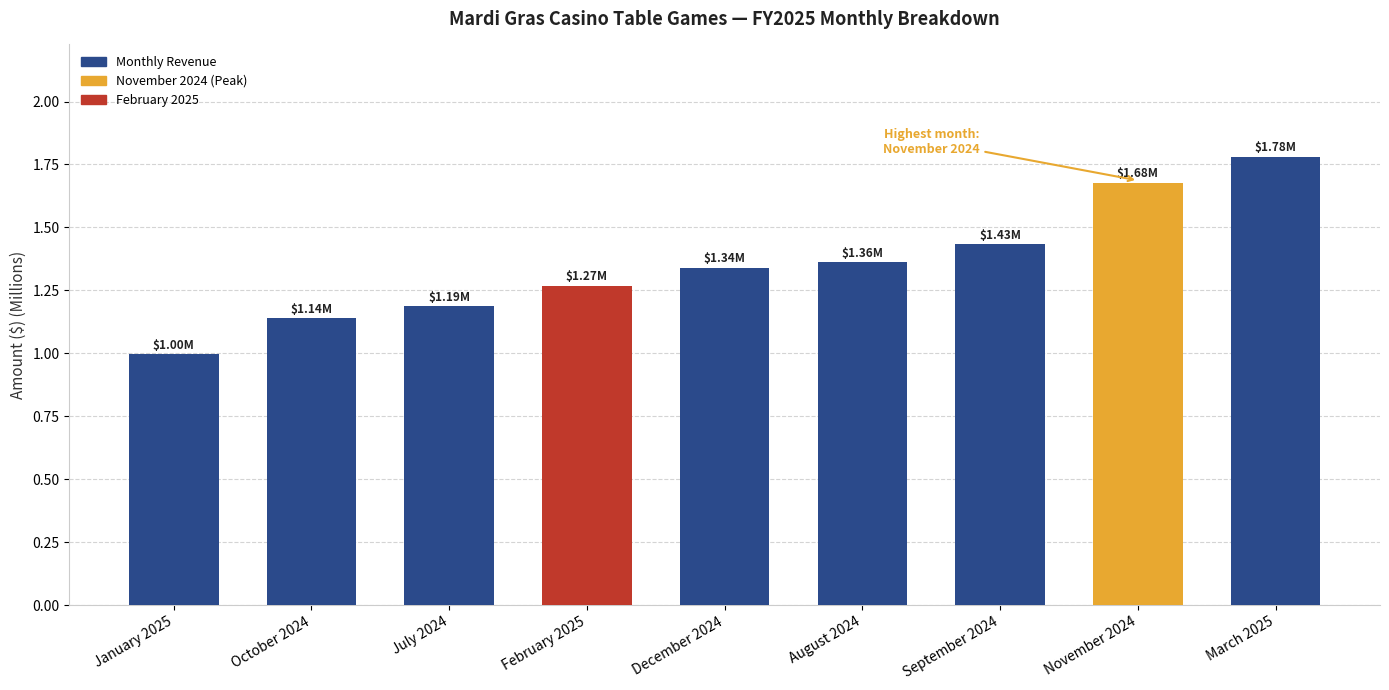

How many values are below 1?

1